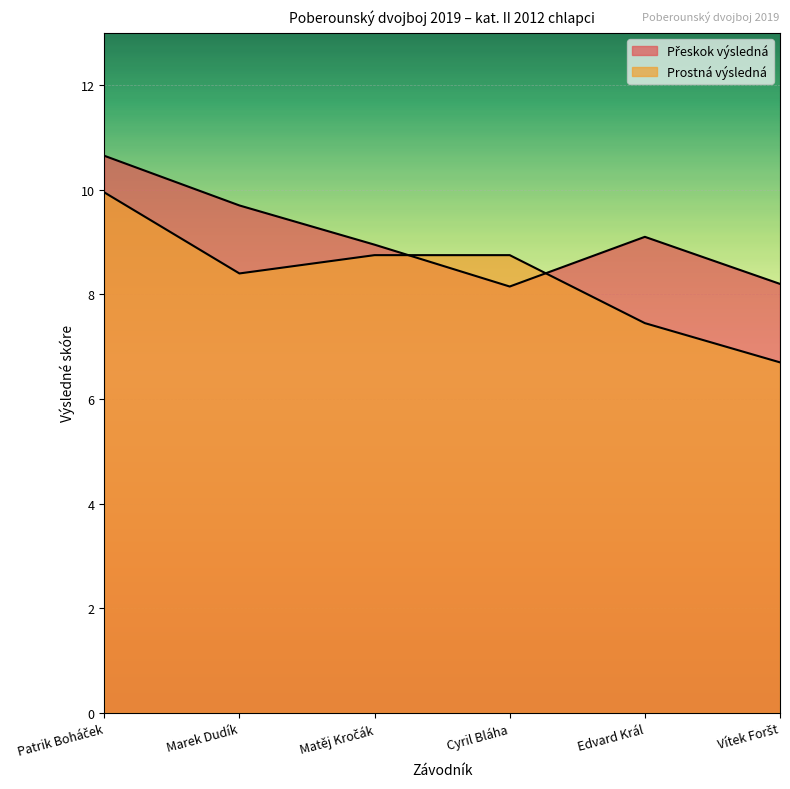

At which label does Prostná výsledná reach its minimum?

Vítek Foršt